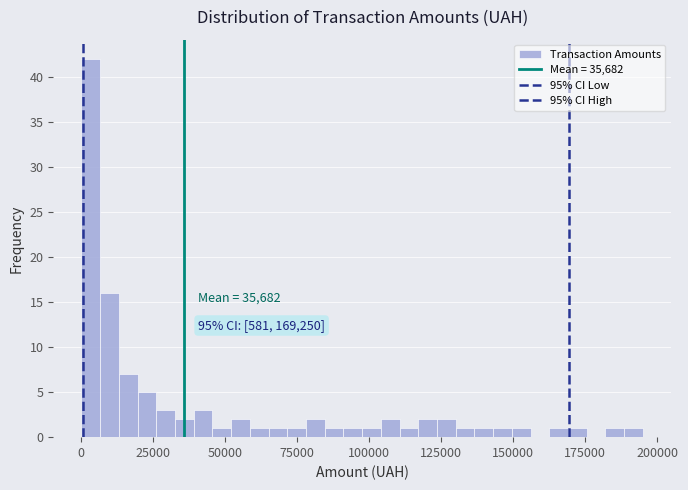

Read against the x-axis, roughly where is the centre of the tallest bar?

5000